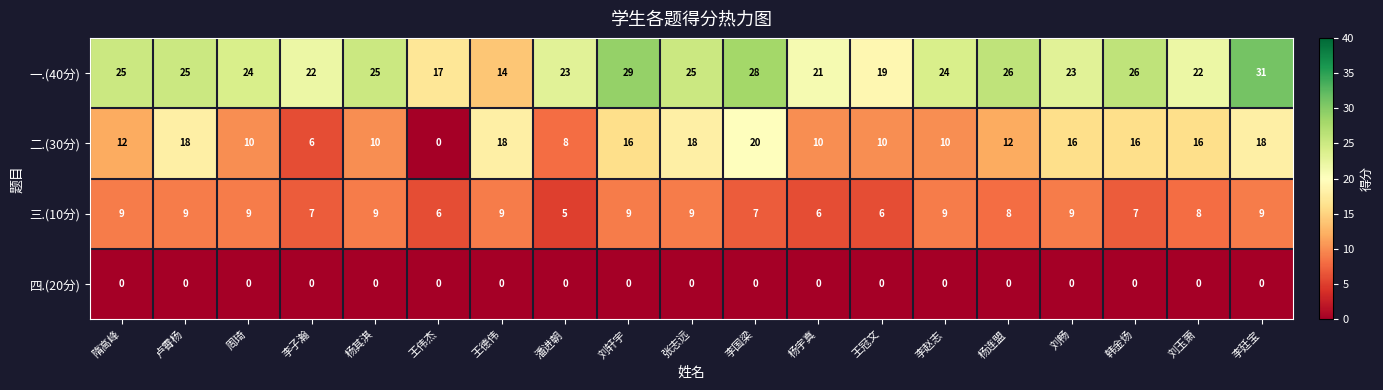

Where does the 一.(40分) series first go above 24?

隋高峰